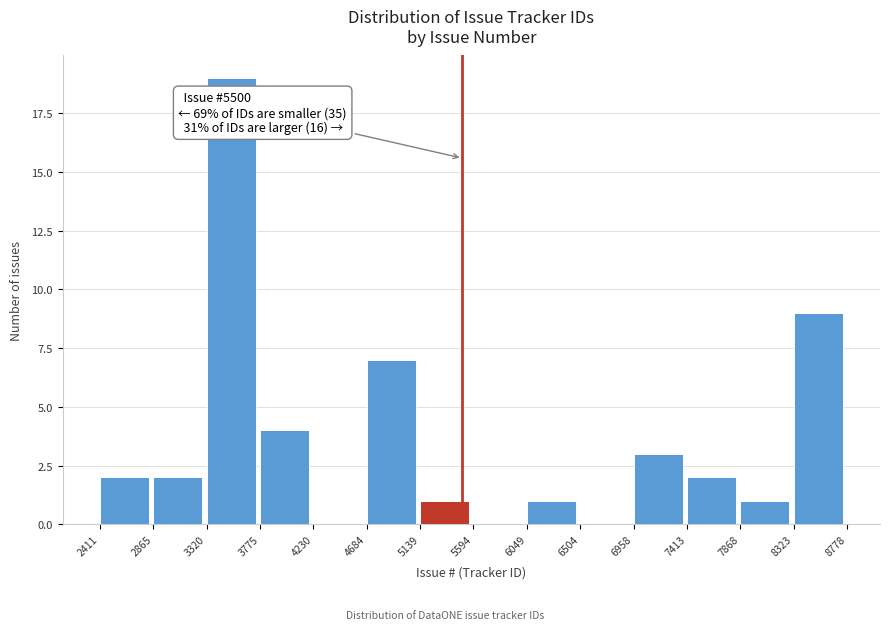

Which range on the x-axis has the tallest bar?

3320 to 3775